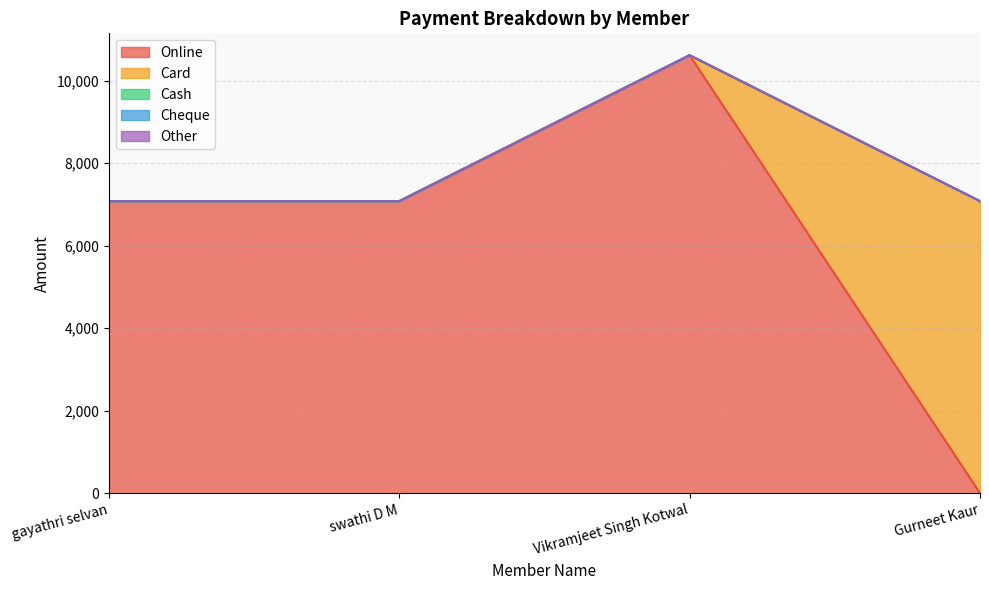

At how many categories does at least one series exceed 10087?

1